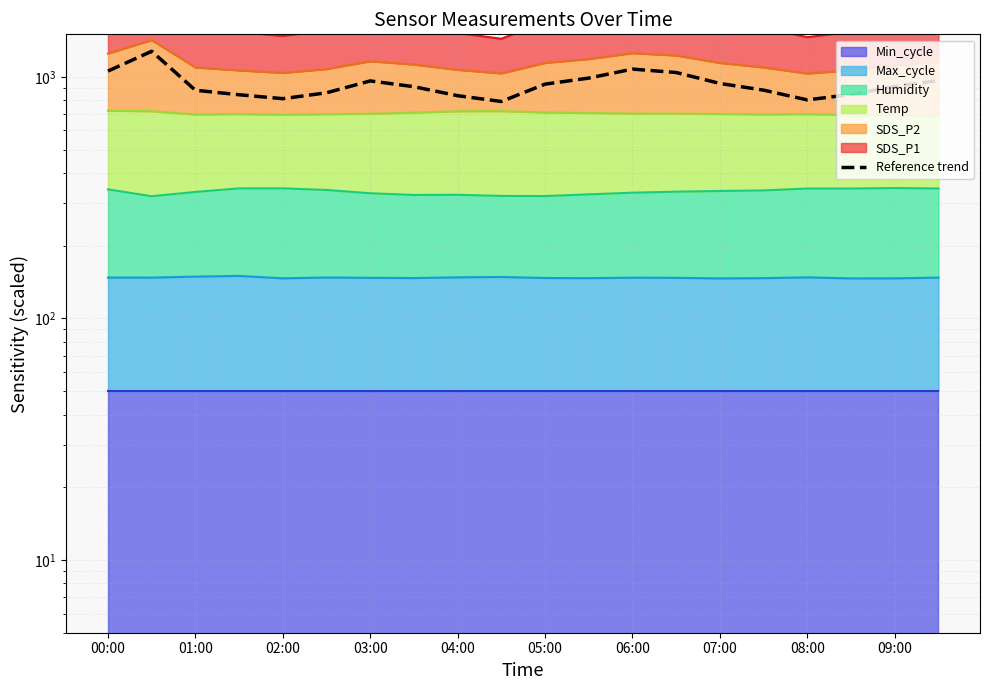

What is the average value?

930.8